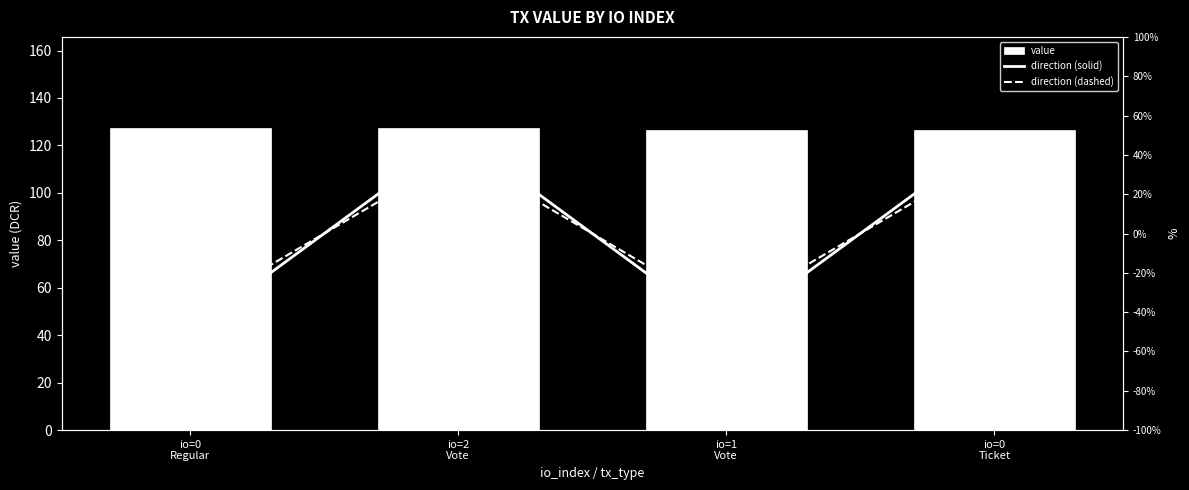

True or false: direction (dashed) has a value of -40.0 at io=1
Vote.

True